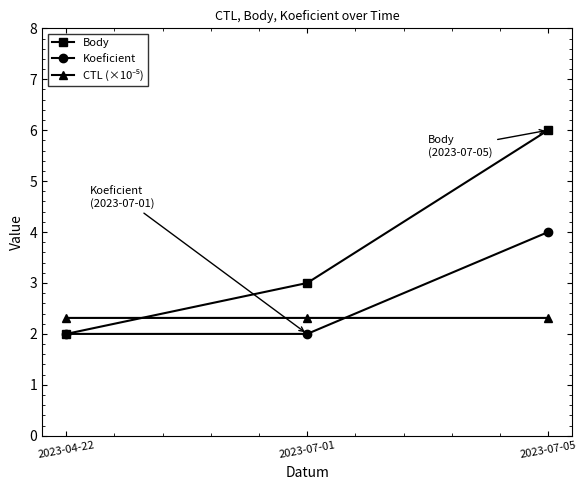

Is the value of Body at 2023-07-05 greater than the value of Koeficient at 2023-07-01?

Yes